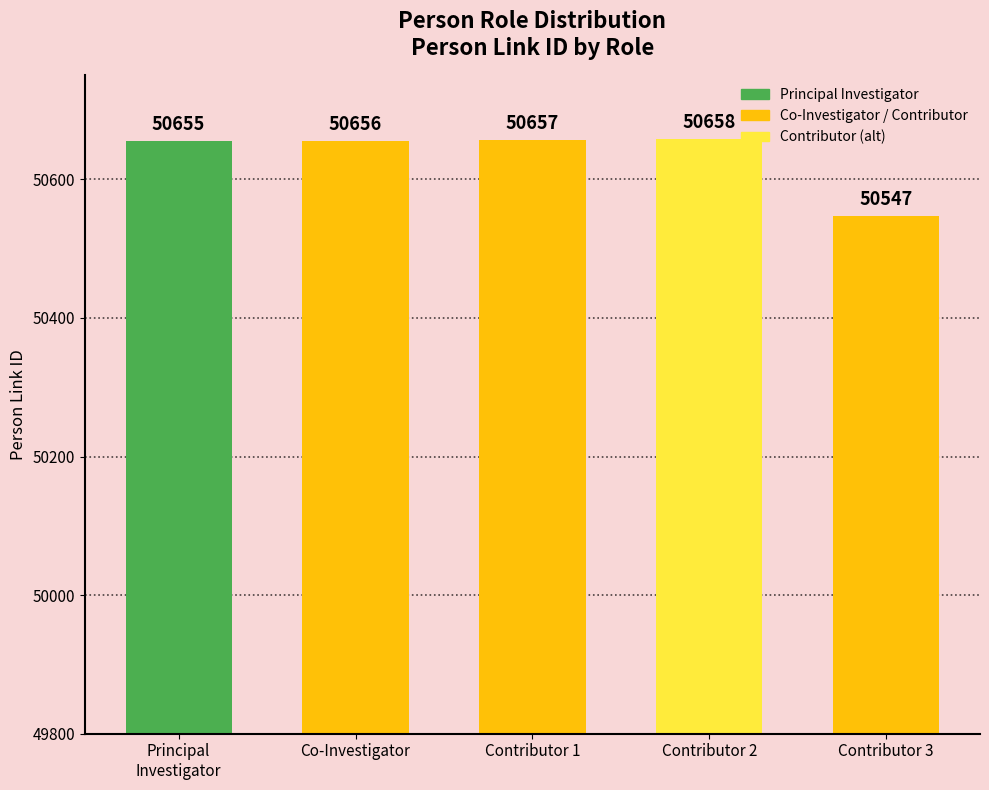

Is it true that the value at Contributor 3 is 80122?

False